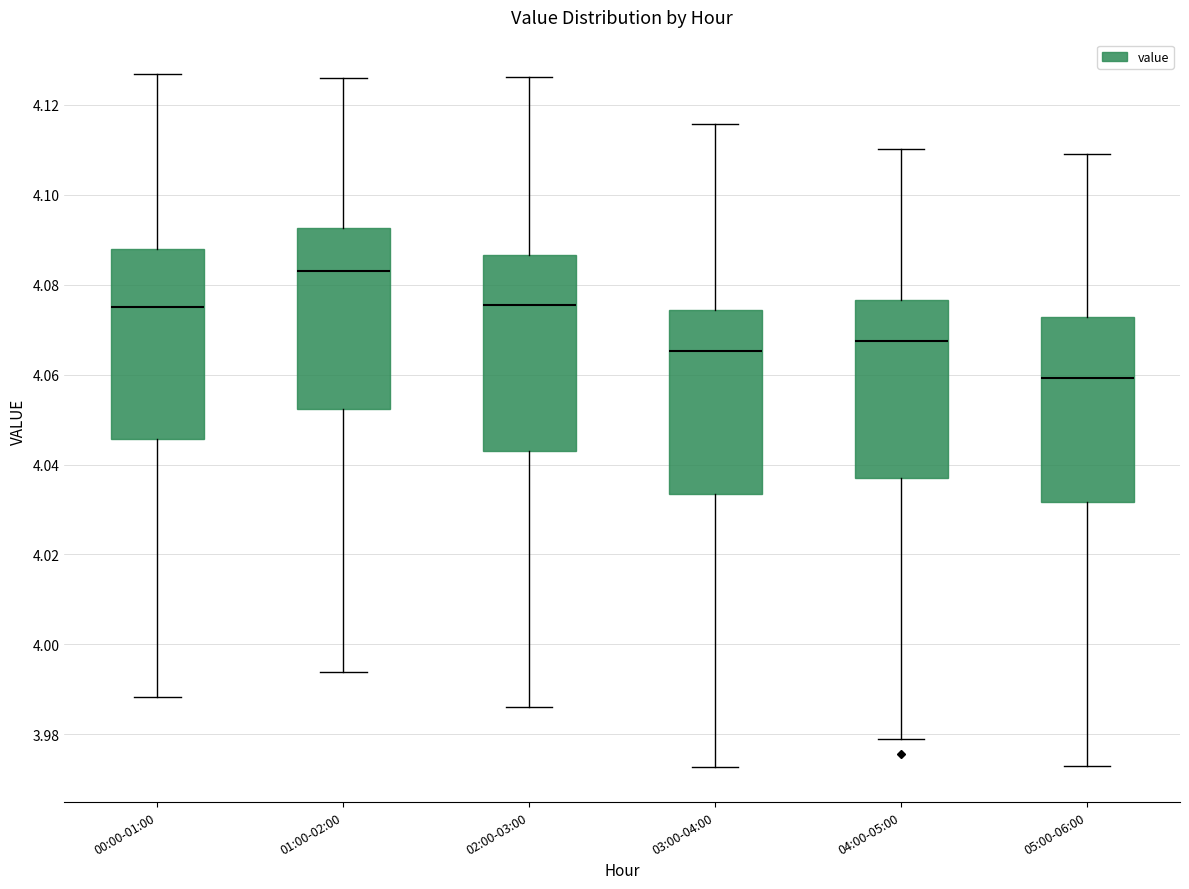

Where is the lower edge of the box for 04:00-05:00 on the y-axis? The values are not printed on the chart, so give them approximately, as read against the axis.

4.038